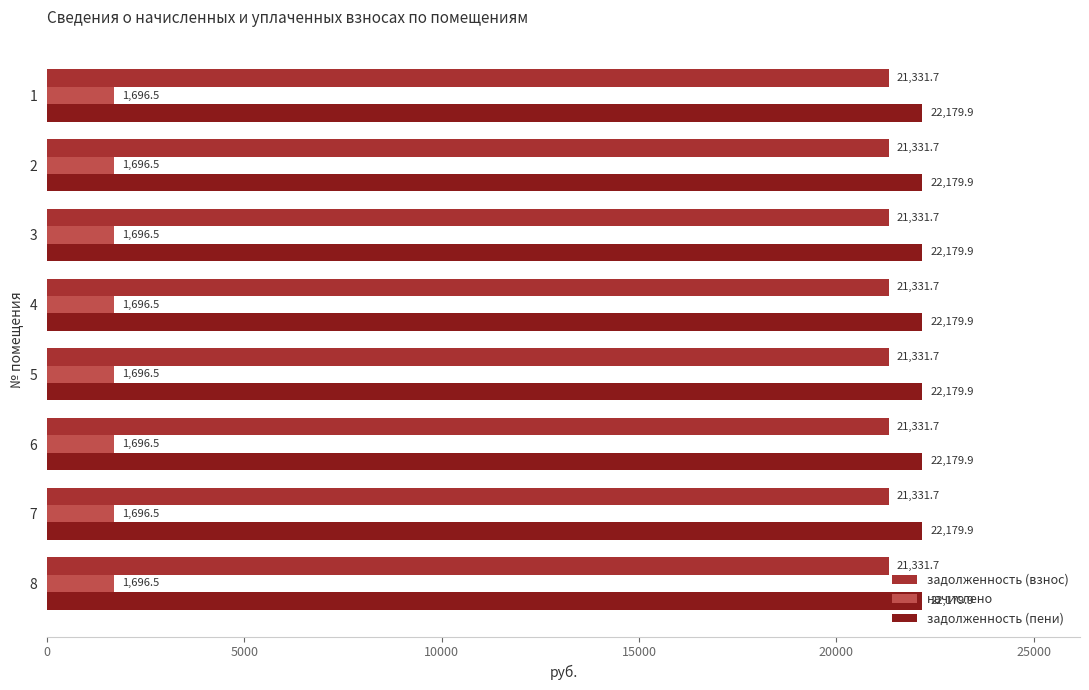

How many distinct data groups are displayed?

3